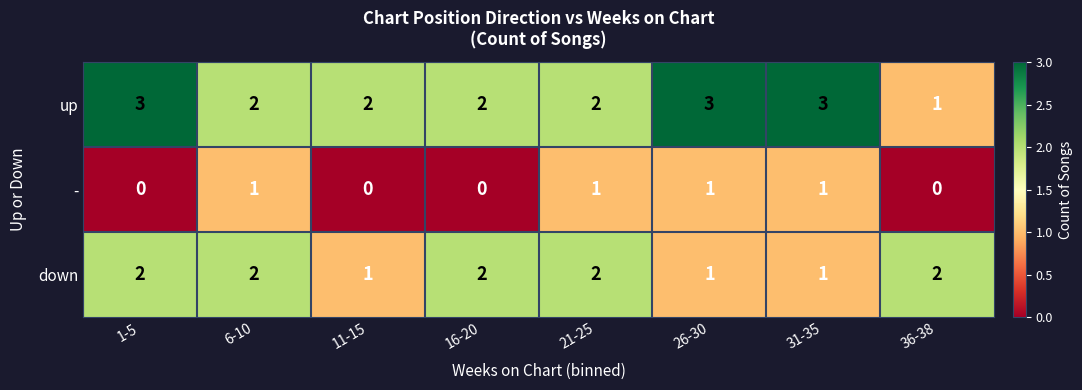

Reading left to right, list all the values displayed in this chart.

up: 3	2	2	2	2	3	3	1
-: 0	1	0	0	1	1	1	0
down: 2	2	1	2	2	1	1	2